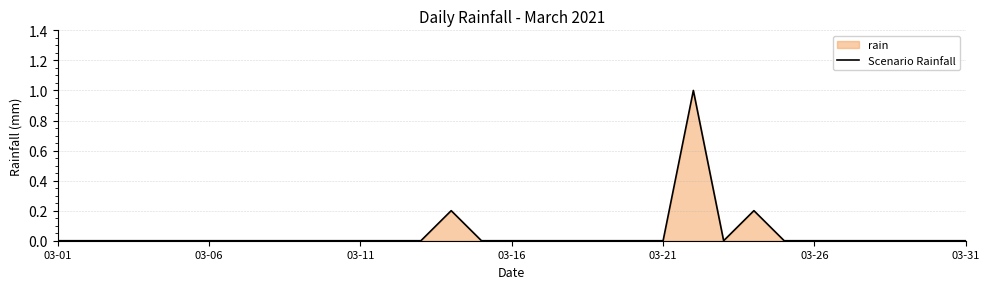

Count the values in the range 0 to 1.

31